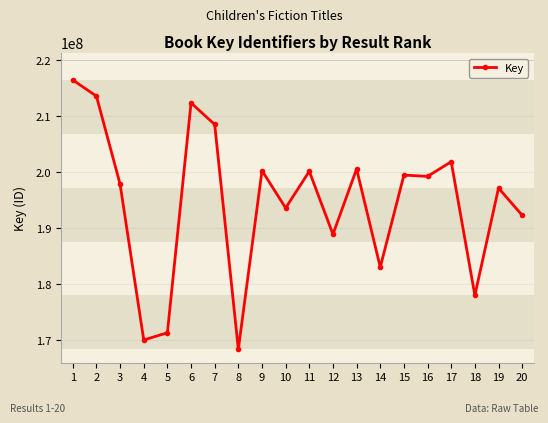

What is the ratio of the value at 2 to the value at 18?

1.2